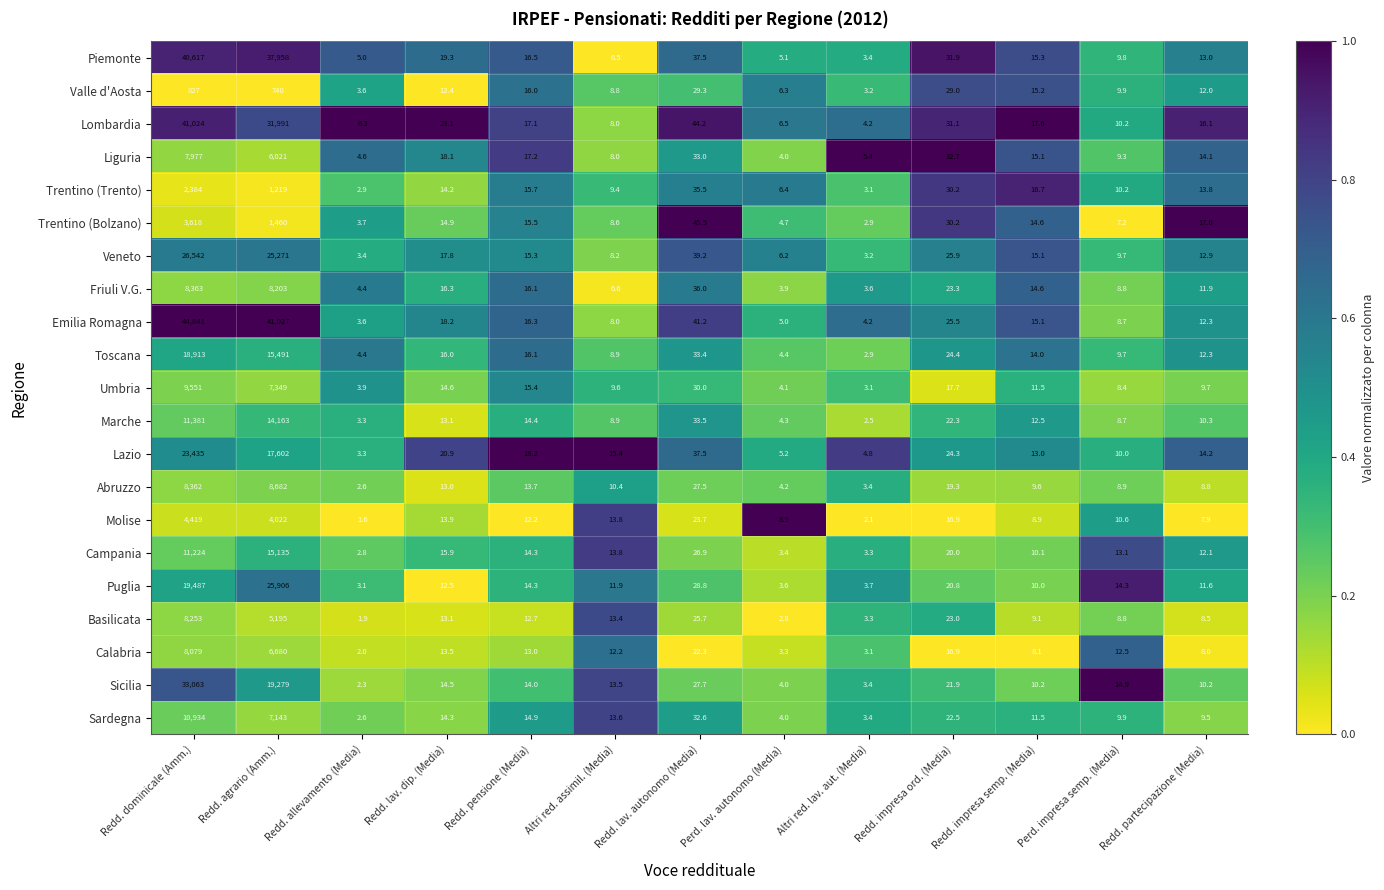

What is the sum of the Puglia values at Redd. allevamento (Media) and Redd. dominicale (Amm.)?

19490.1